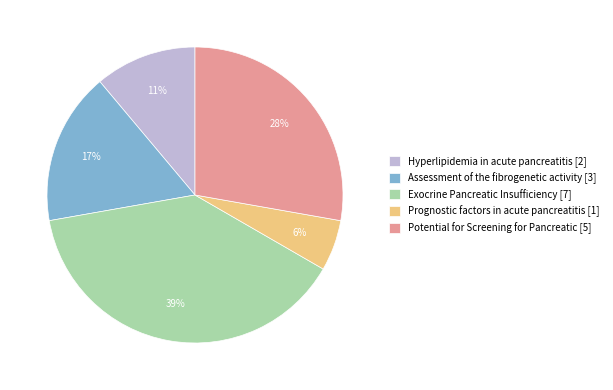

To the nearest percent, what portion does Prognostic factors in acute pancreatitis represent?

6%